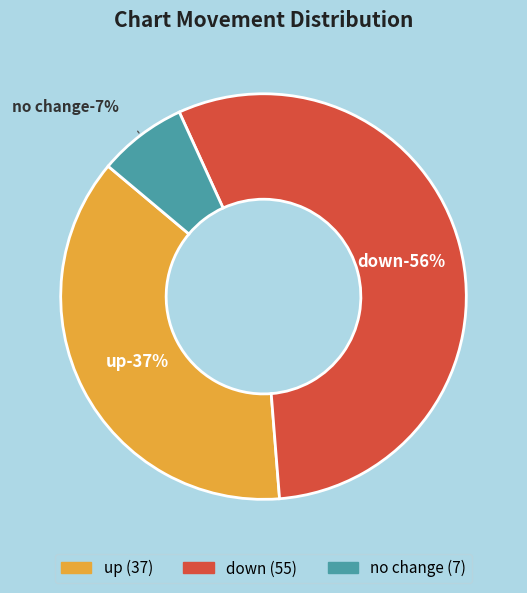

To the nearest percent, what portion does down represent?

56%